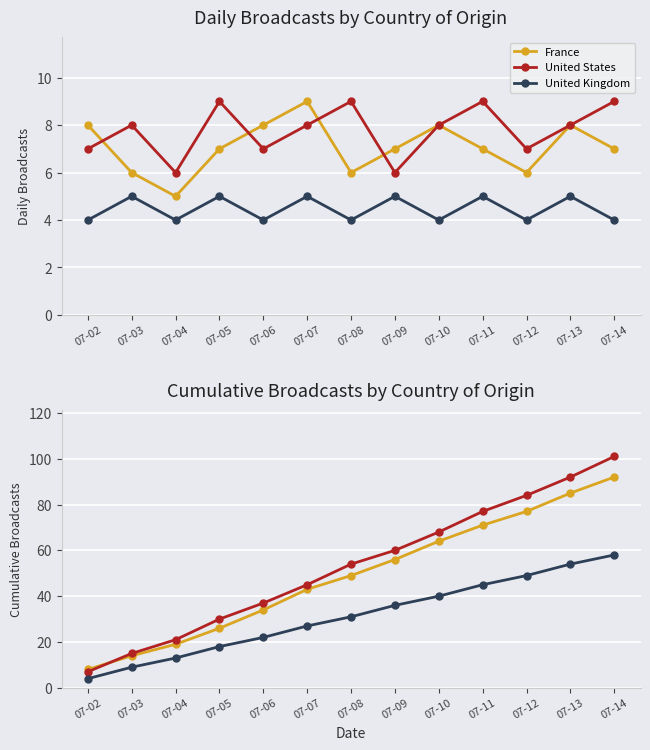

Rank the series by their maximum value, from lowest to highest.

United Kingdom, France, United States